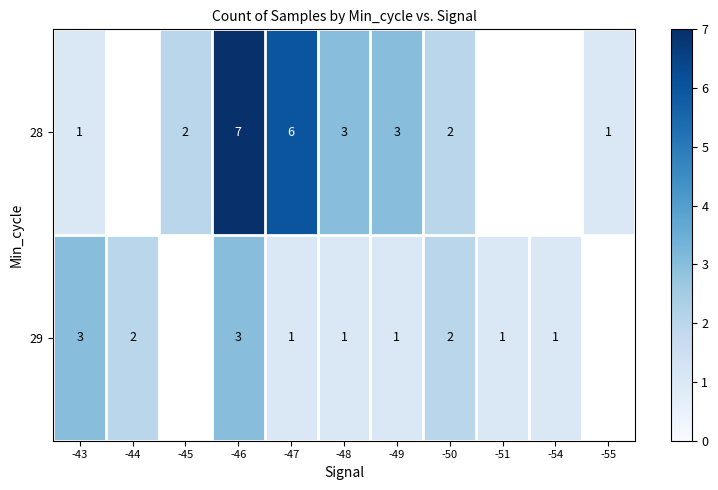

What is the sum of the 29 values at -51 and -43?

4